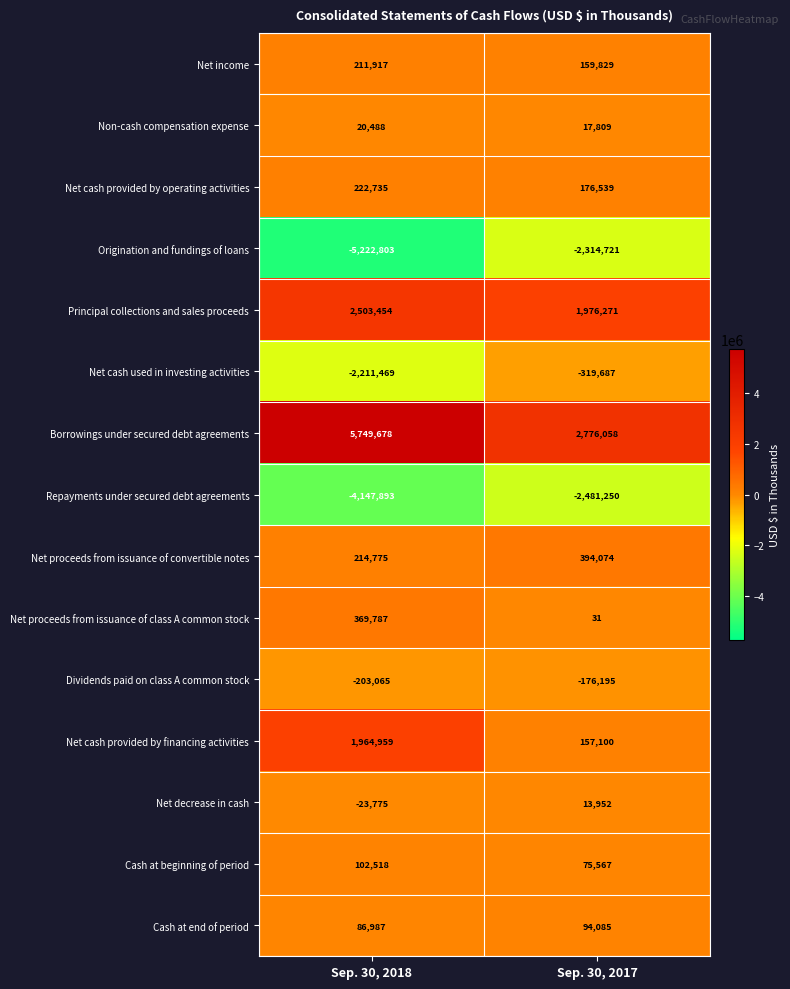

What is the difference between the highest and lowest values at Sep. 30, 2017?

5257308